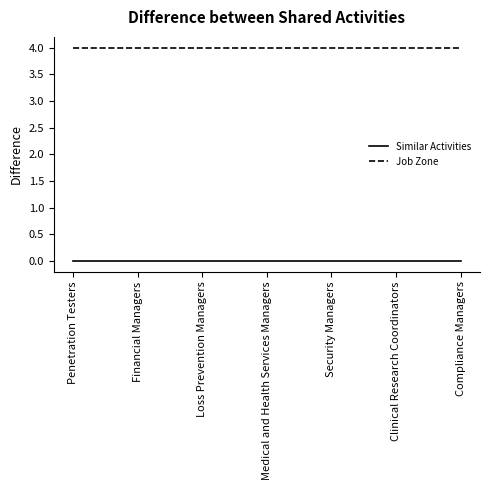

True or false: Job Zone has a value of 4 at Security Managers.

True